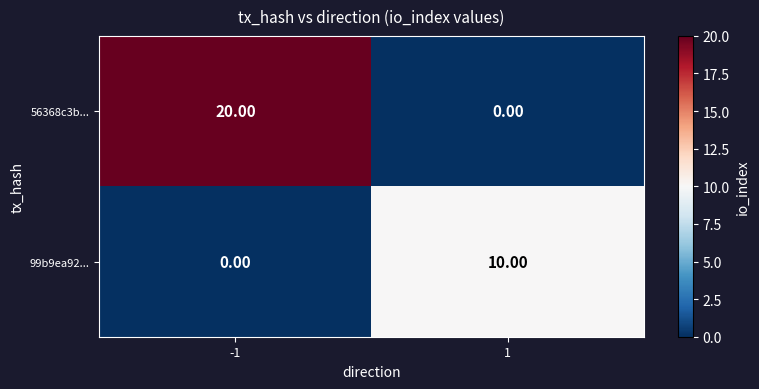

What is the difference between the maximum and minimum values in the 99b9ea92... series?

10